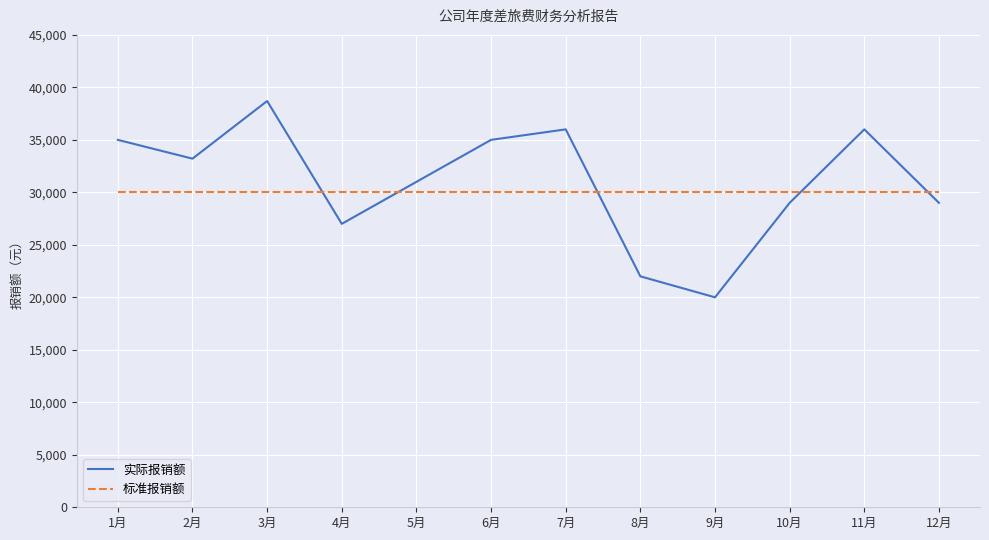

The value of 标准报销额 at 6月 is 40697. True or false?

False